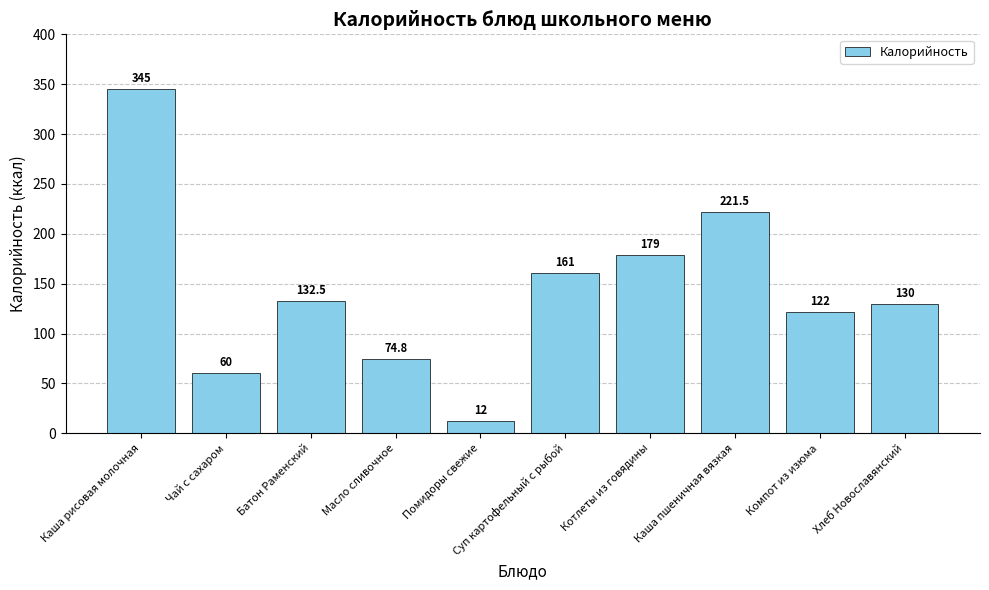

At which label does the data first exceed 132?

Каша рисовая молочная